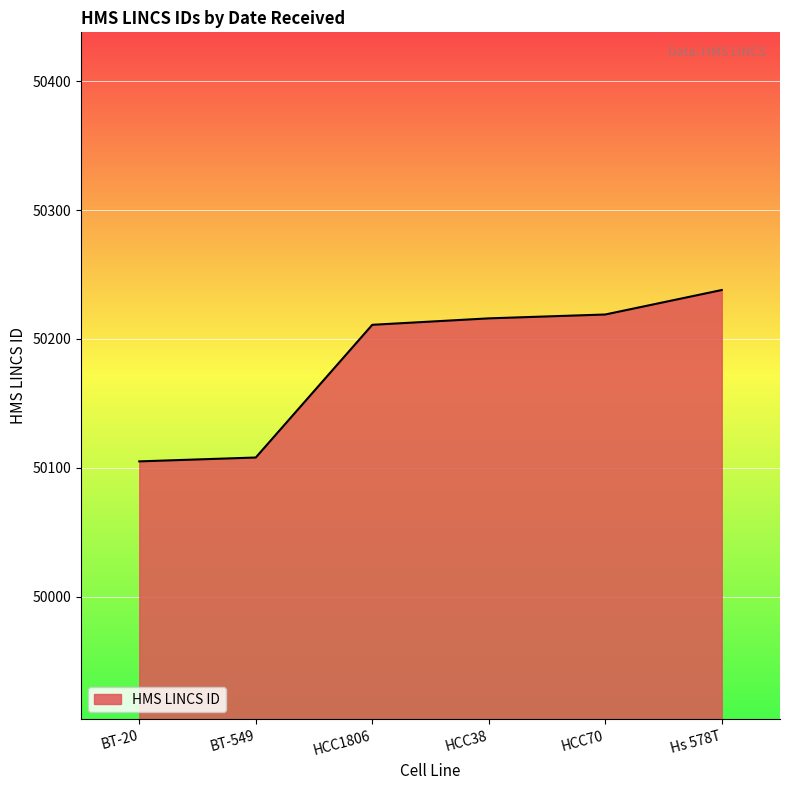

At which category does the chart reach its peak across all series?

Hs 578T